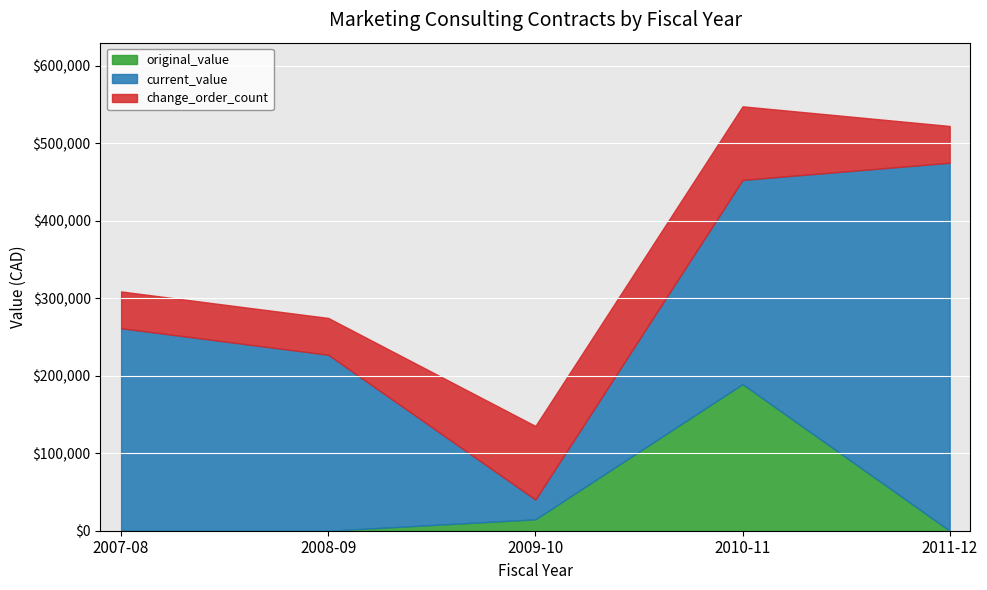

What is the label of the 4th point from the right?

2008-09